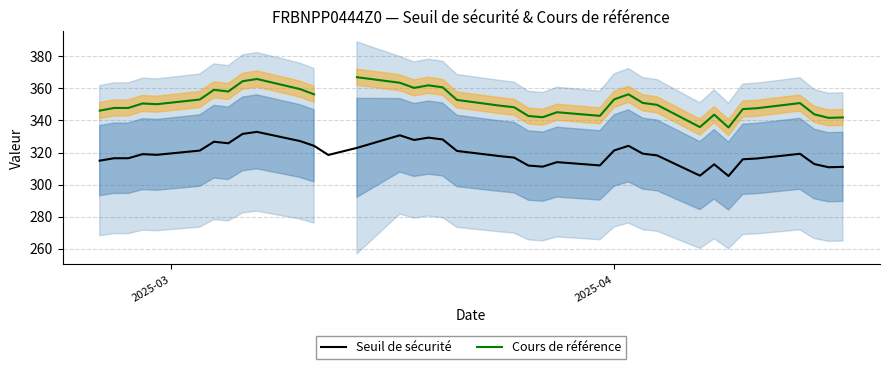

What is the highest value of the Seuil de sécurité series?

332.9